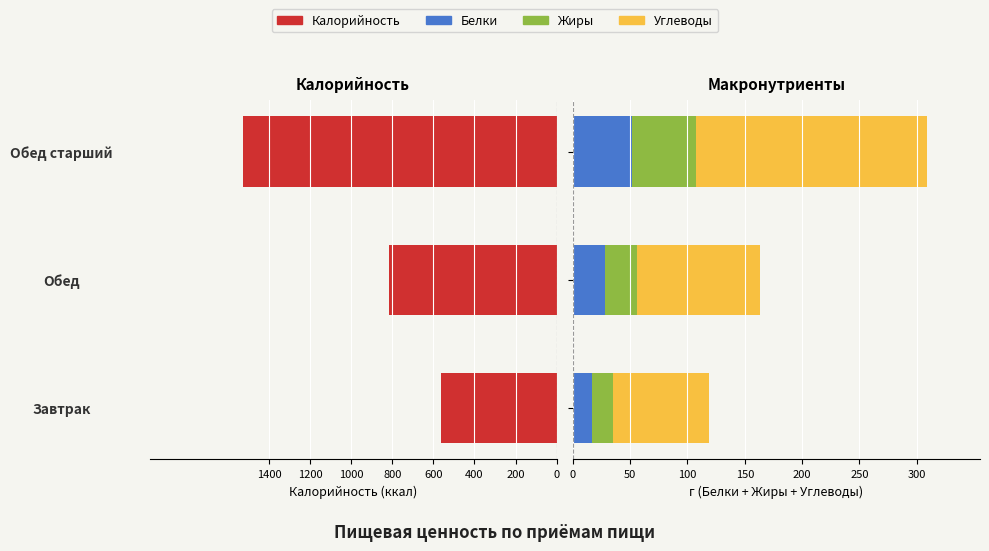

What is the lowest value of the Углеводы series?

83.6